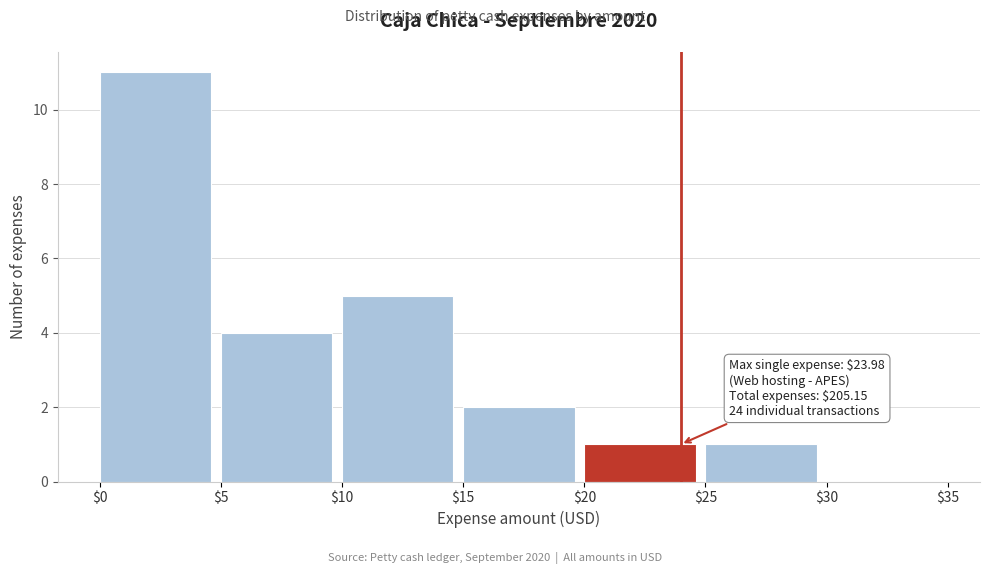

Which range on the x-axis has the tallest bar?

$0 to $5